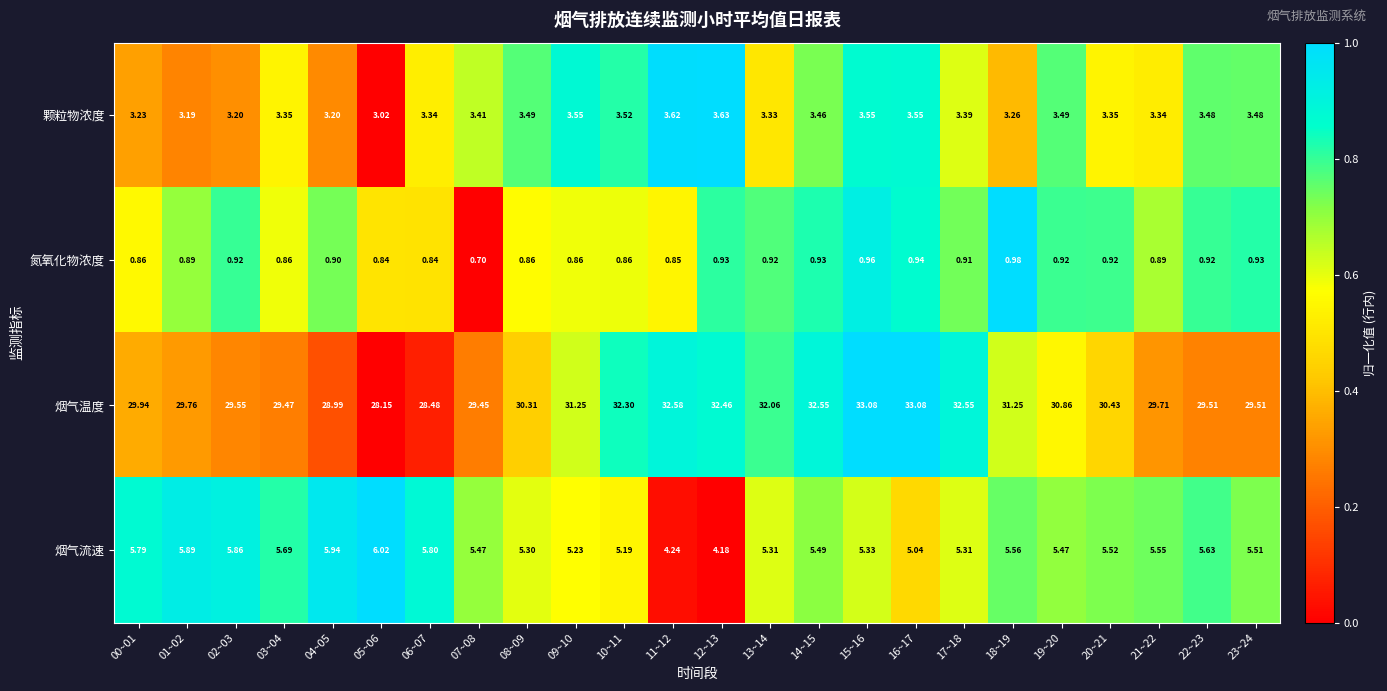

Between 05~06 and 09~10, which series saw the biggest shift?

烟气温度